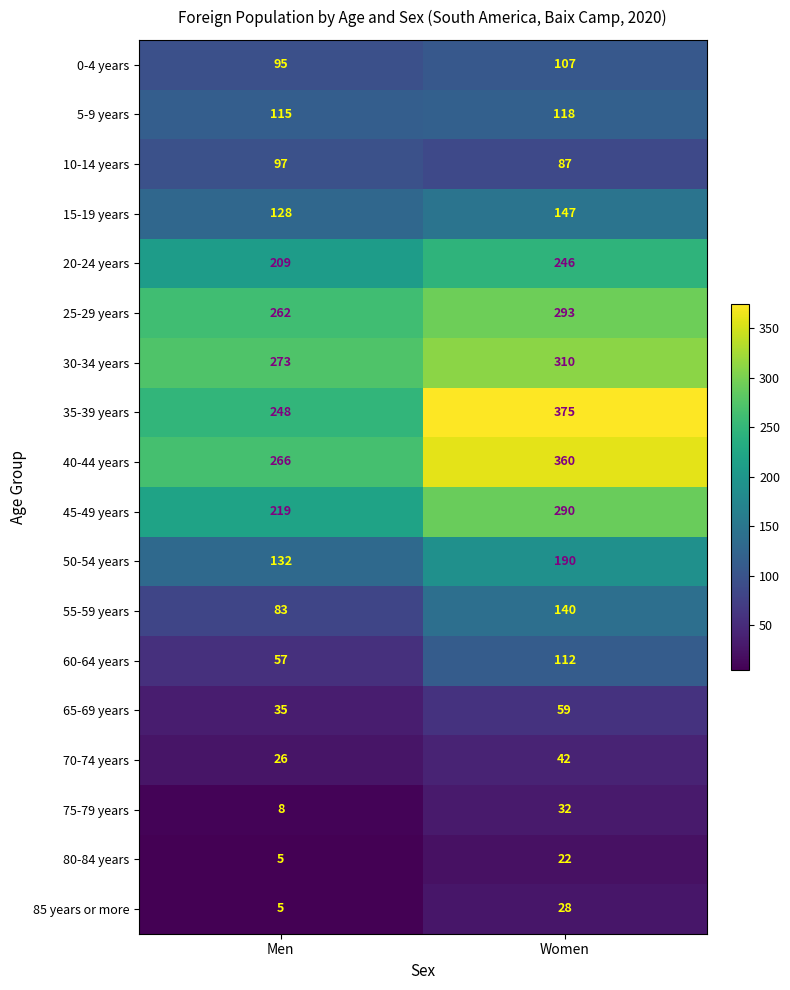

Which series has the widest spread of values?

35-39 years